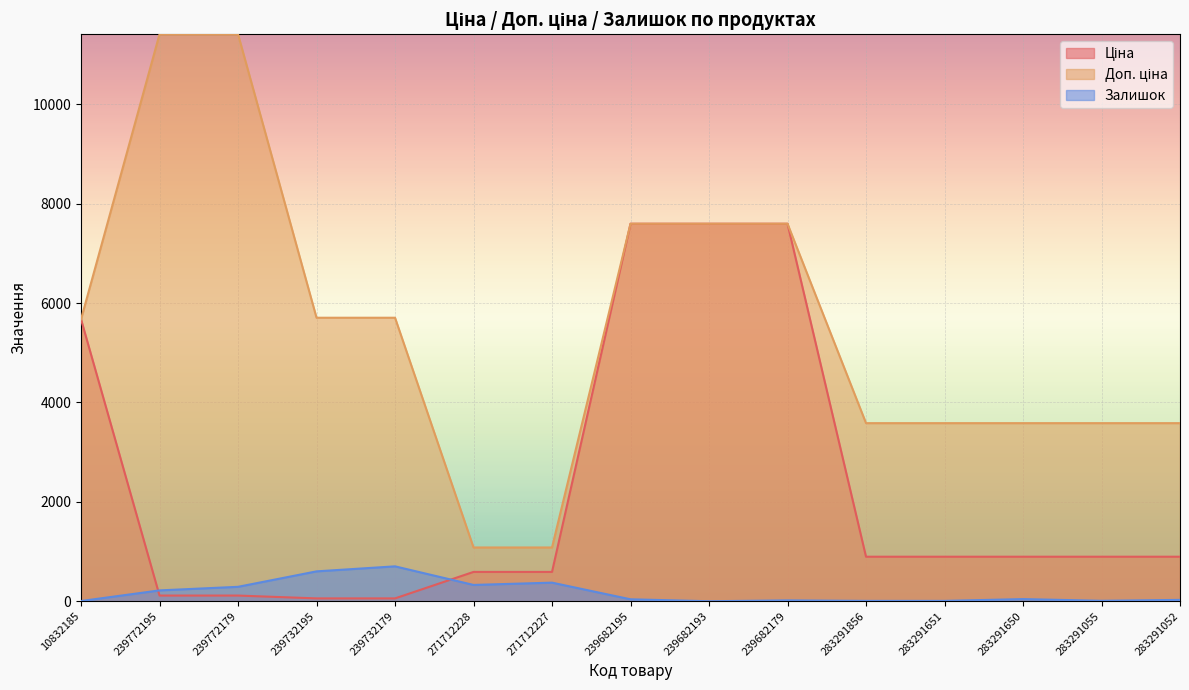

True or false: Ціна and Доп. ціна intersect in this chart.

False